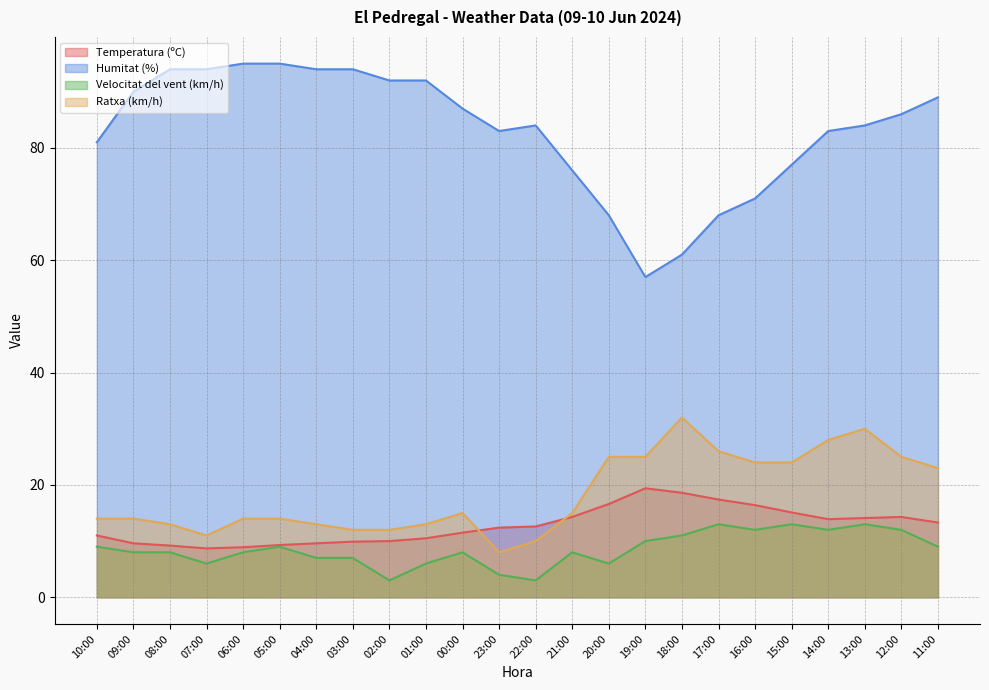

True or false: Ratxa (km/h) and Humitat (%) cross at least once.

False